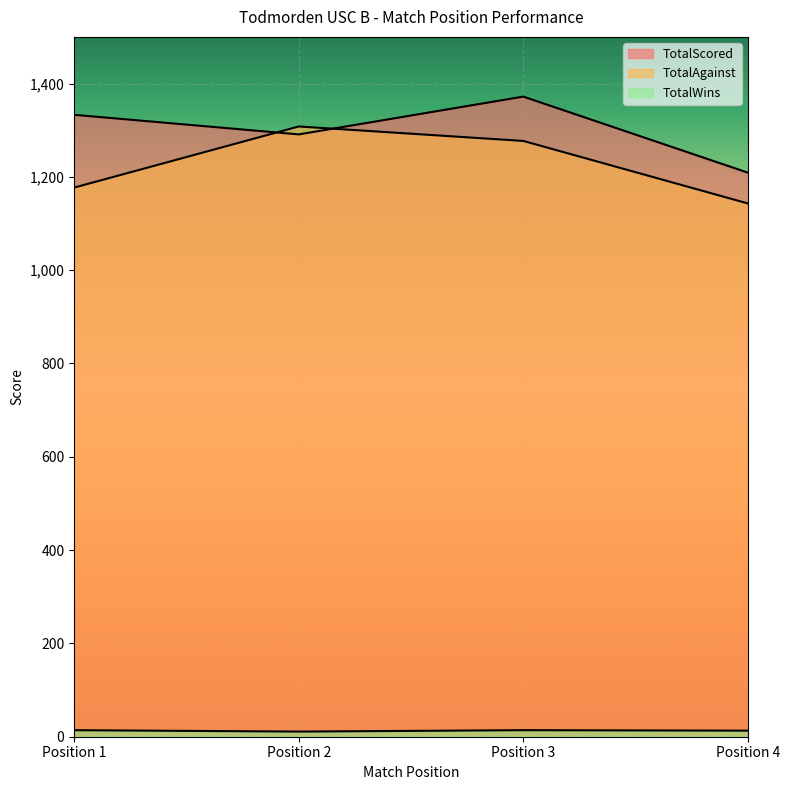

True or false: TotalAgainst has more than 1 interior local peaks.

False